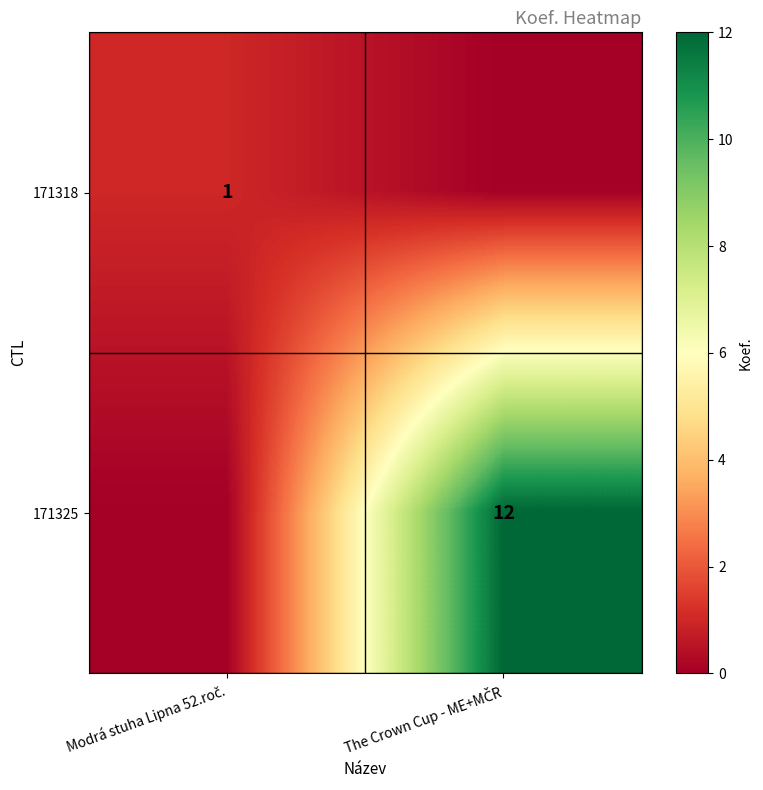

Which label corresponds to the largest value in the chart?

The Crown Cup - ME+MČR